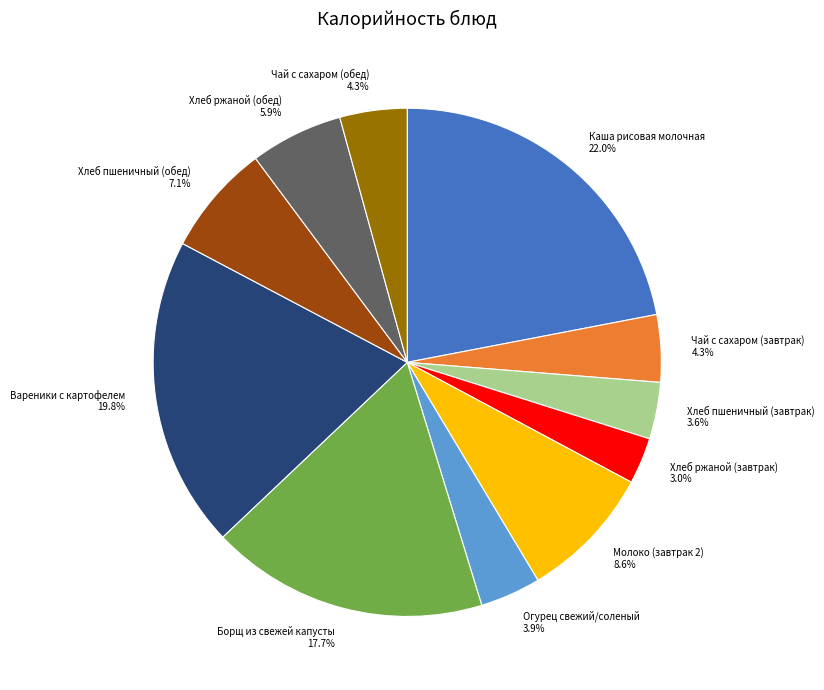

Is there a majority slice in this chart?

No